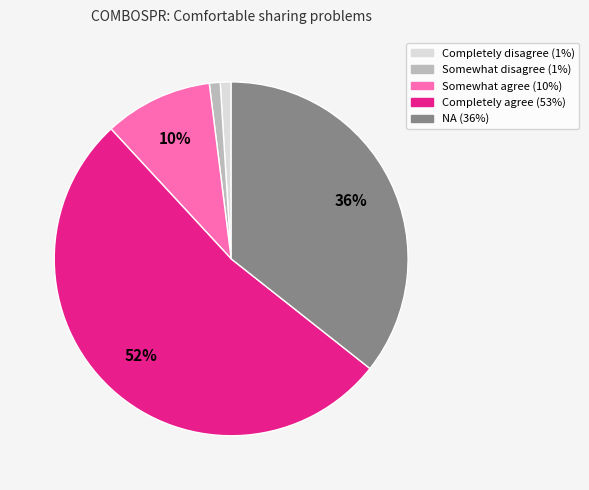

Approximately how many times larger is the value at NA compared to Somewhat disagree?

36.0